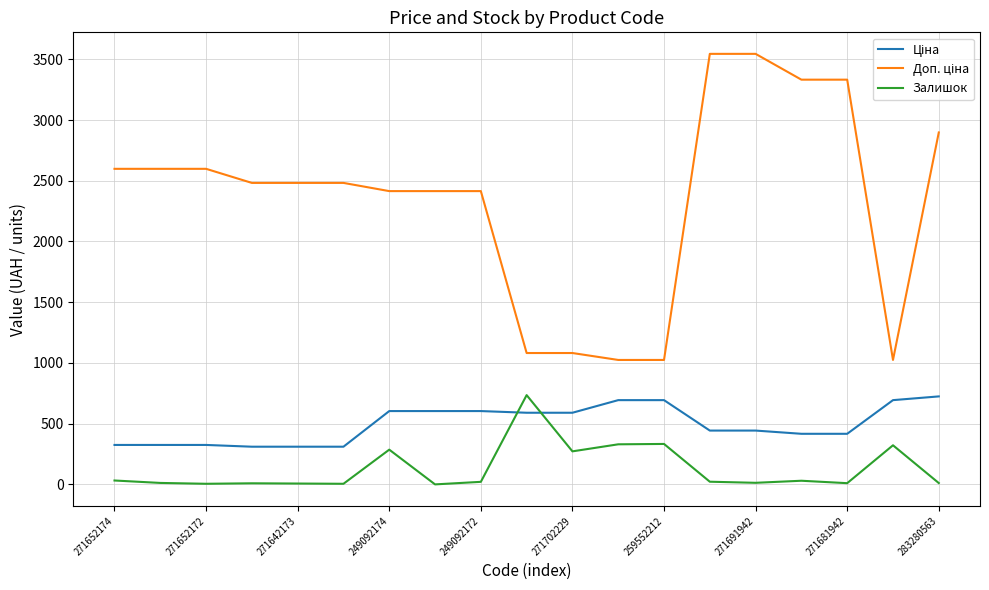

What is the highest value of the Залишок series?

735.0